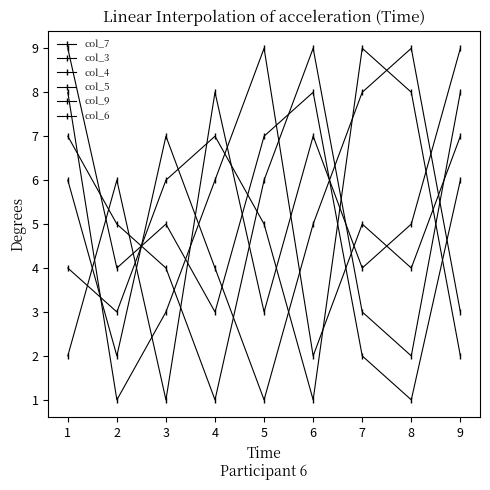

Which series has the largest total across all categories?

col_7